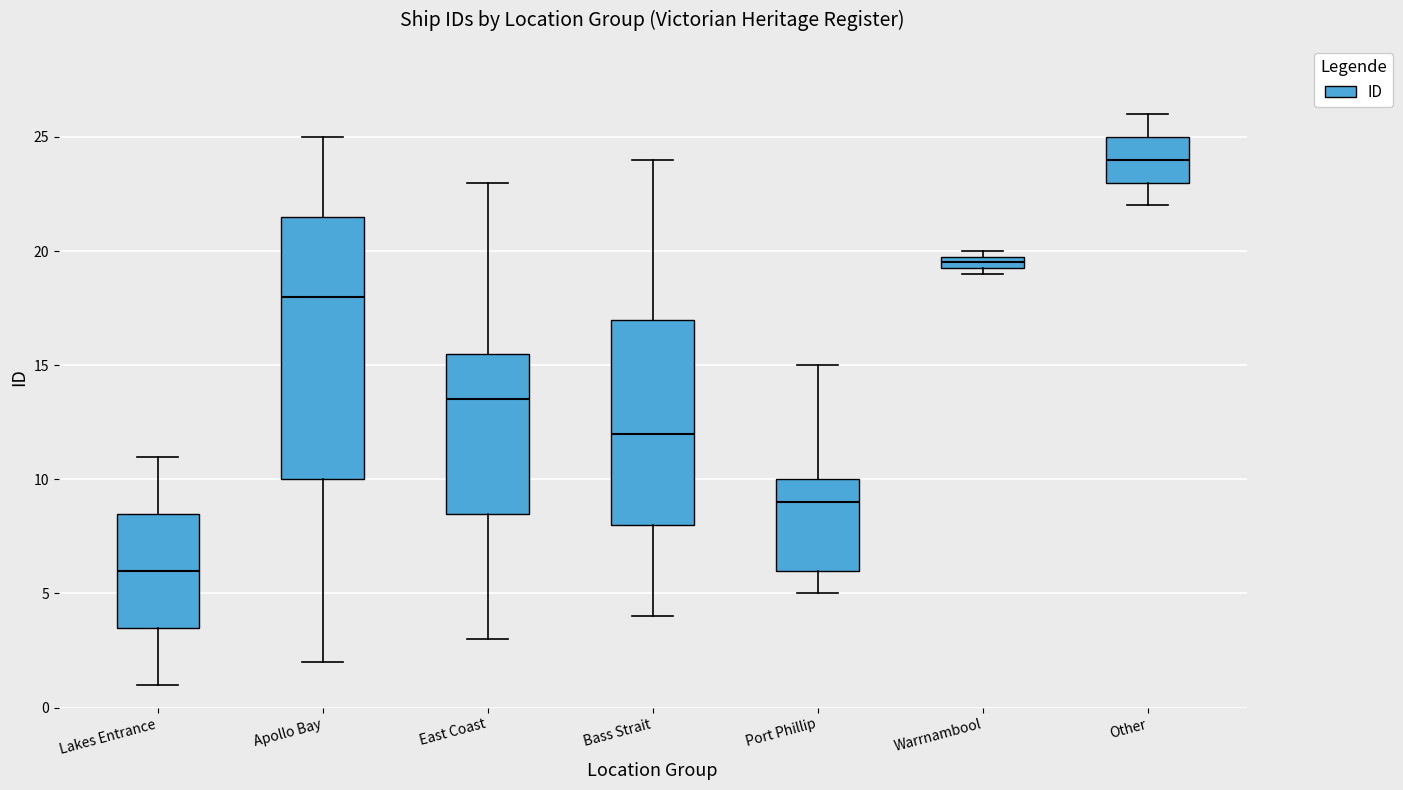

Which box's median line is the lowest?

Lakes Entrance